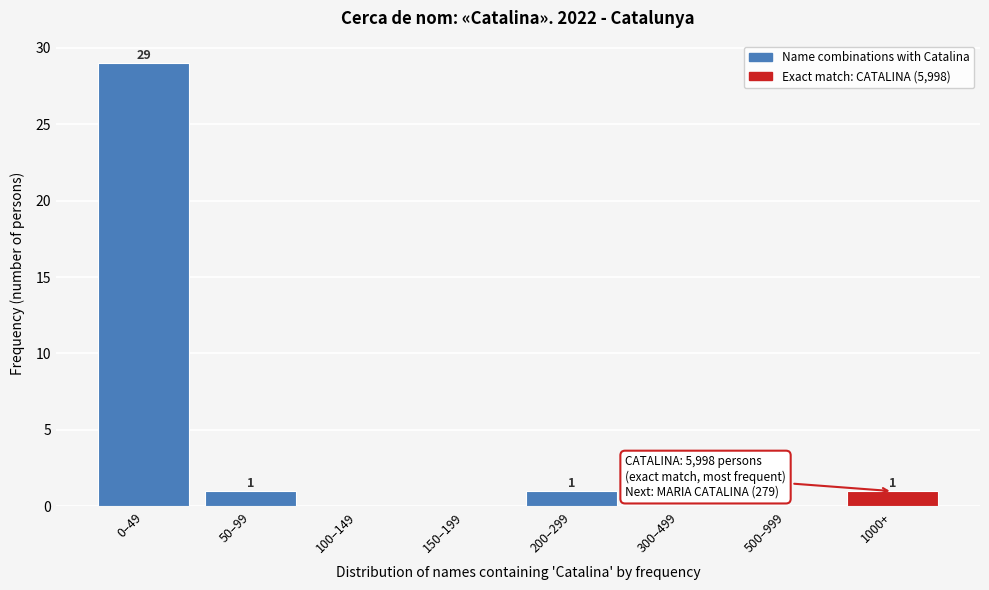

Reading right to left, transcribe all the data shown in this chart.

1000+=1	500–999=0	300–499=0	200–299=1	150–199=0	100–149=0	50–99=1	0–49=29